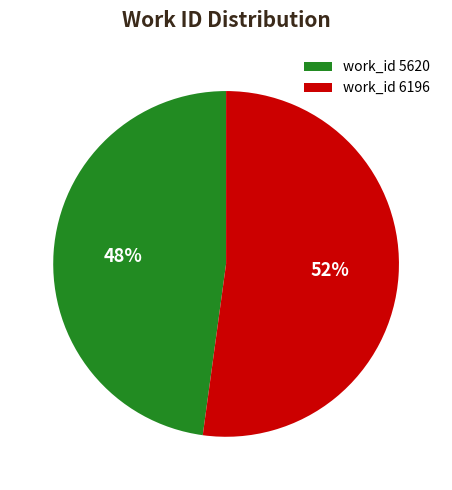

Which slice represents more than half of the pie?

work_id 6196